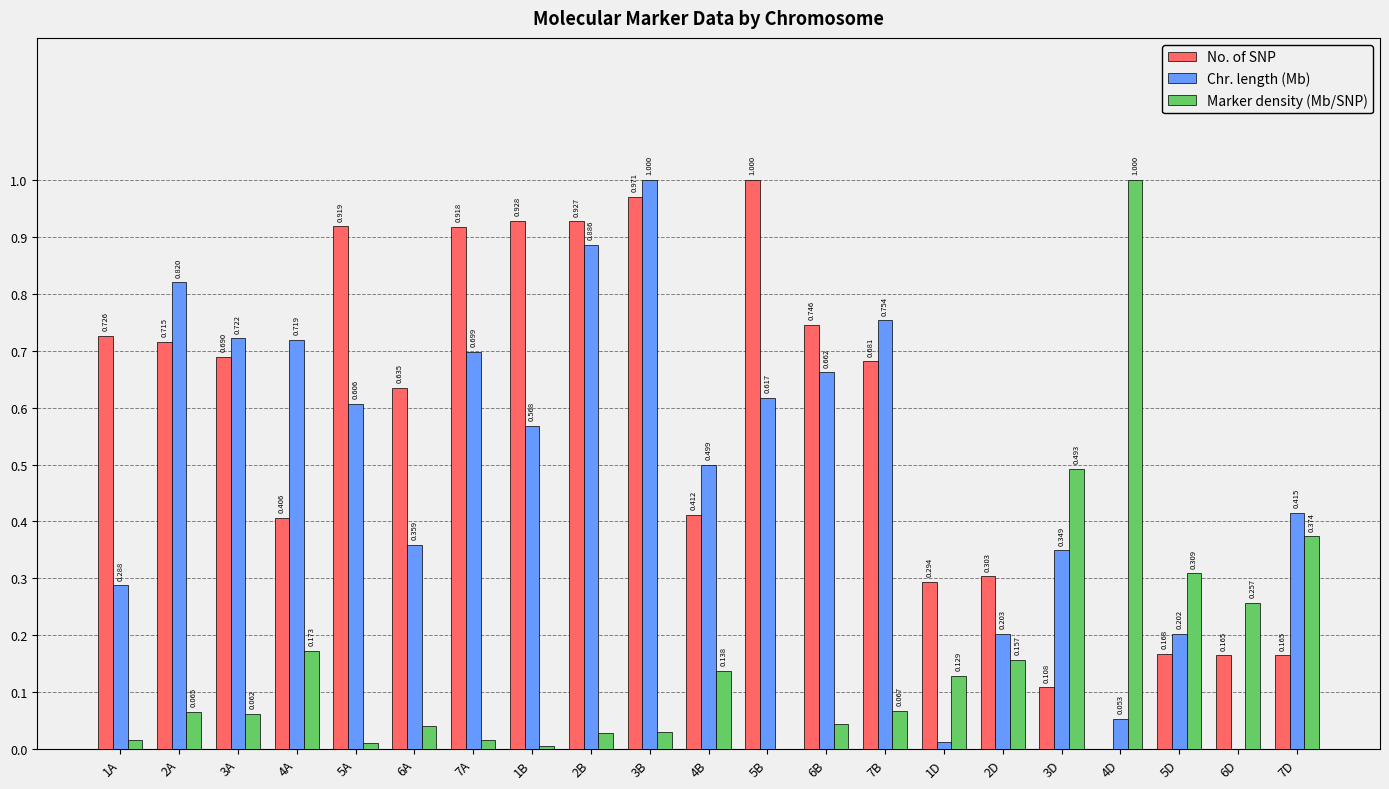

Which series has the largest total across all categories?

No. of SNP